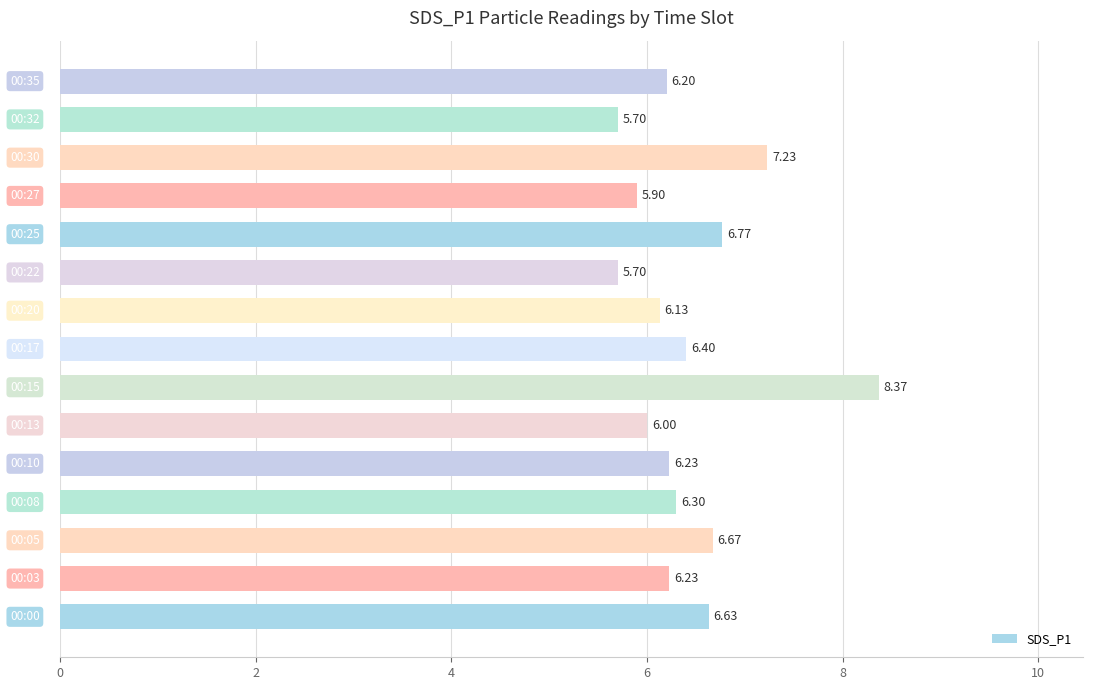

What is the average value?

6.4